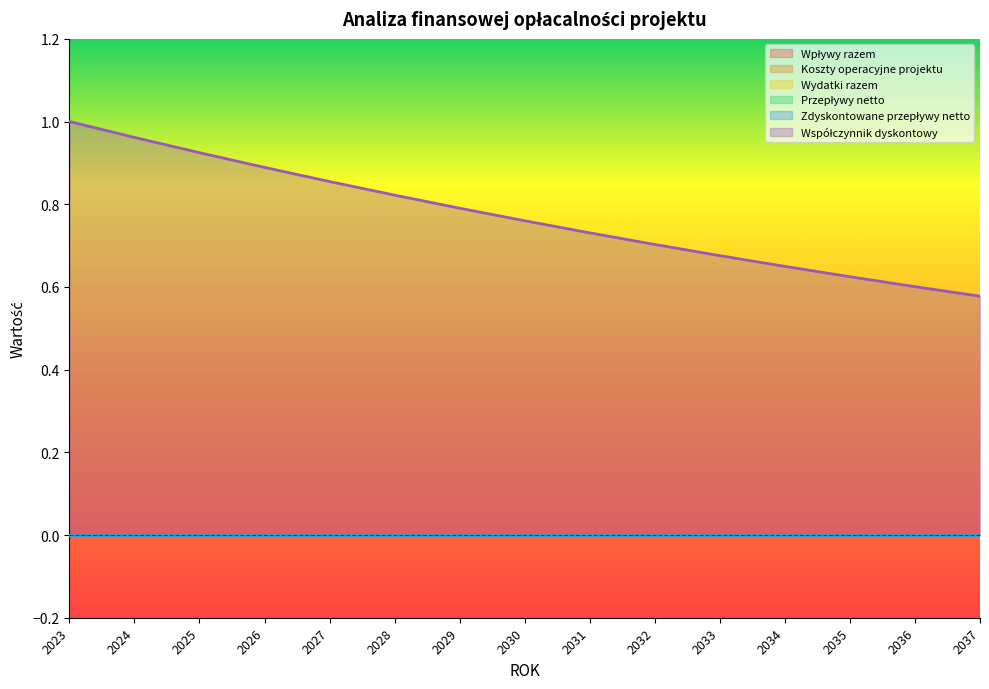

At 2034, list the series in order from smallest to largest.

Wpływy razem, Koszty operacyjne projektu, Wydatki razem, Przepływy netto, Zdyskontowane przepływy netto, Współczynnik dyskontowy